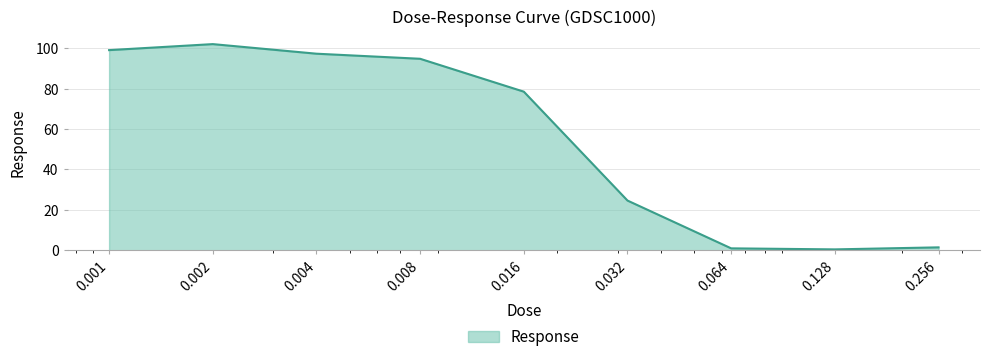

What is the sum of all values?

499.2